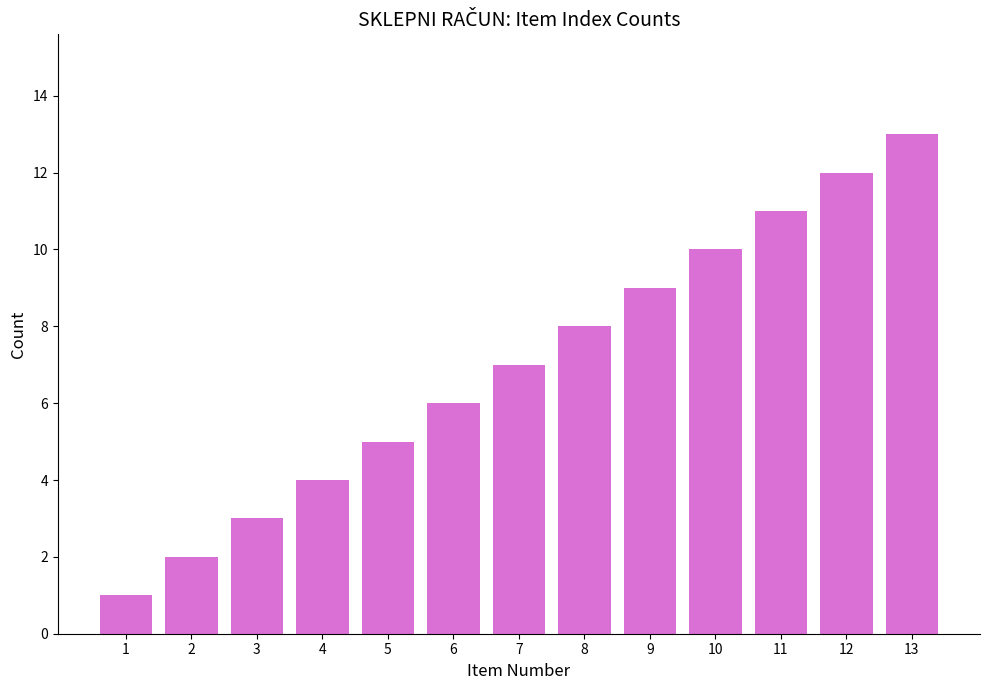

Reading right to left, transcribe all the data shown in this chart.

13	12	11	10	9	8	7	6	5	4	3	2	1